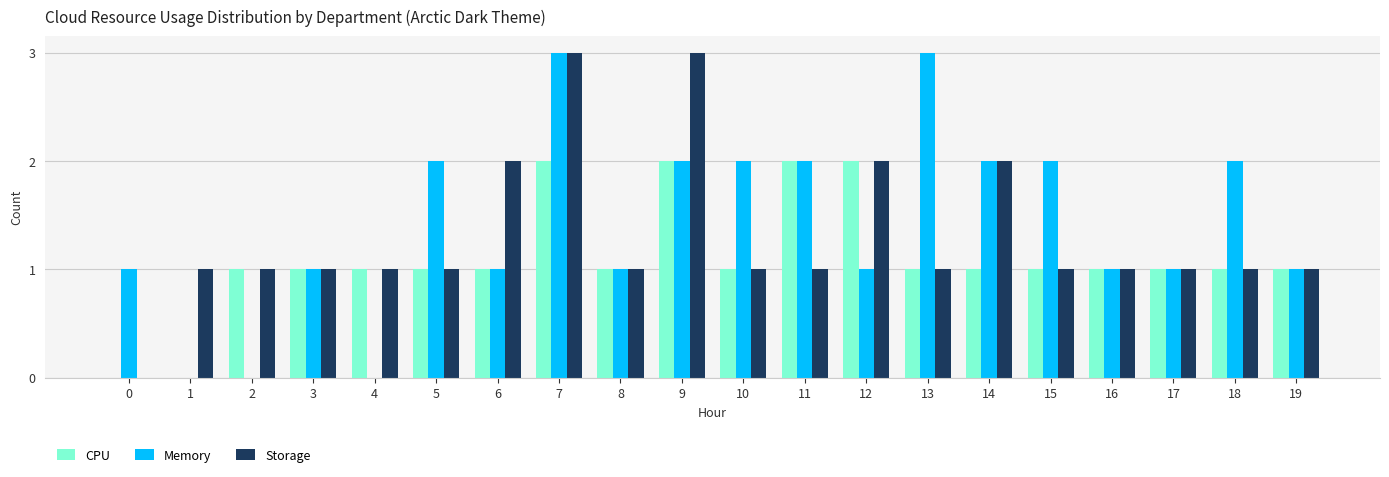

What are all the series names shown in the legend?

CPU, Memory, Storage